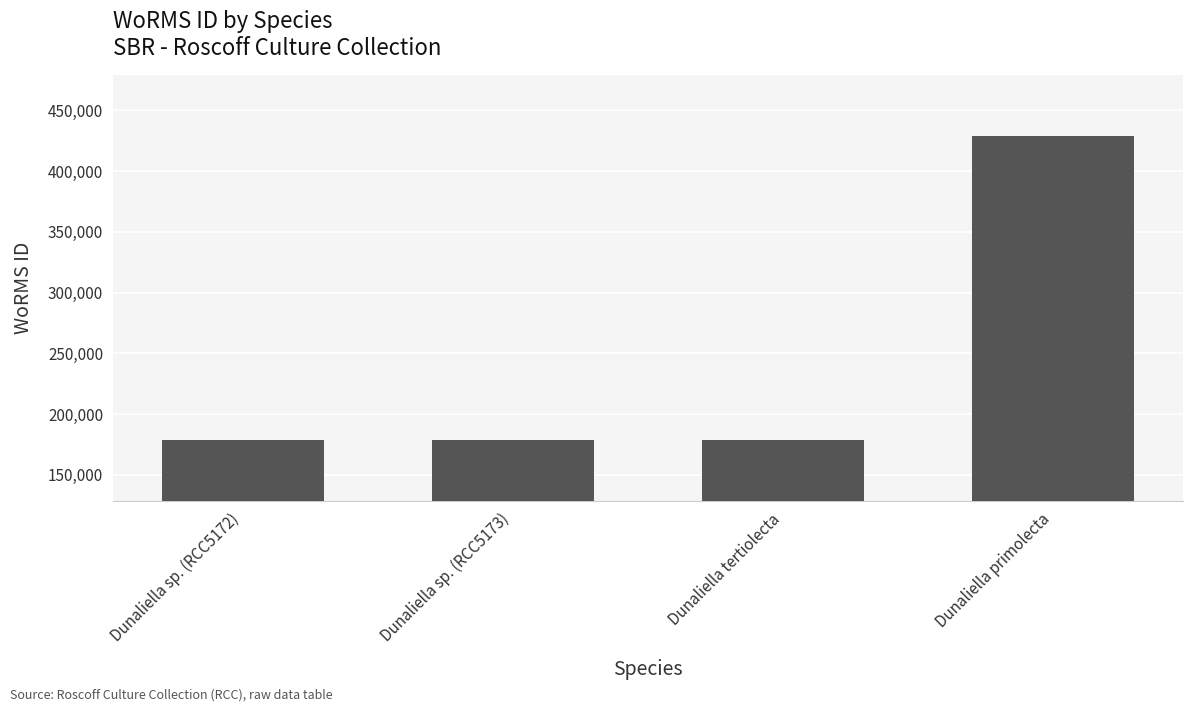

What is the difference between the maximum and minimum values?

250046